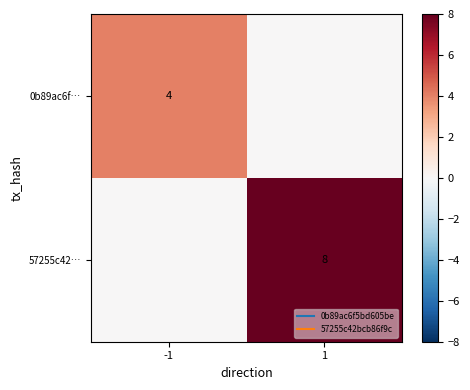

Is it true that 0b89ac6f… equals 0 at 1?

True